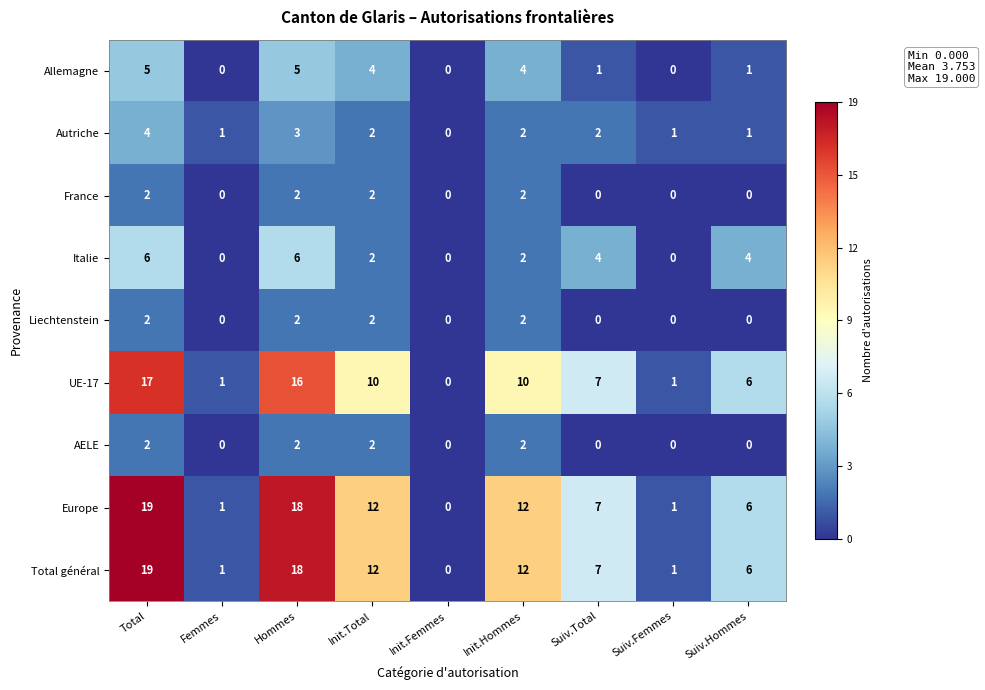

At which category is the sum across all series the highest?

Total